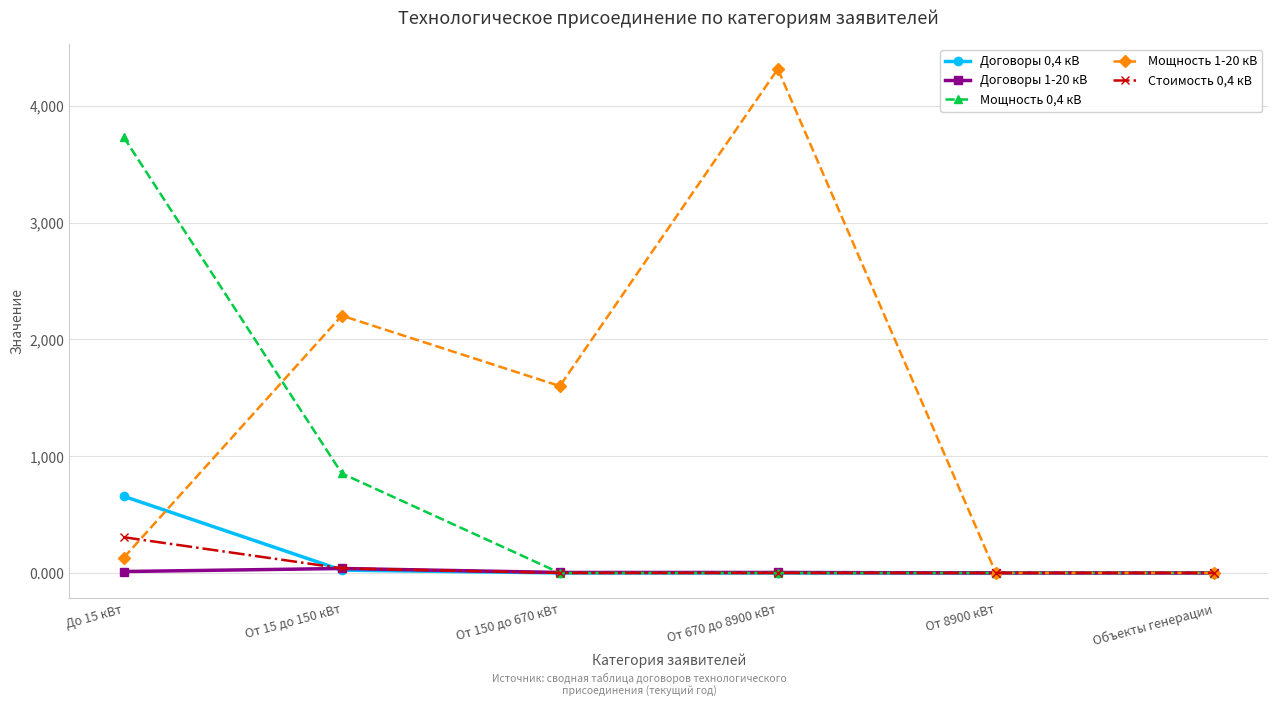

What is the difference between the highest and lowest values at От 150 до 670 кВт?

1600.0